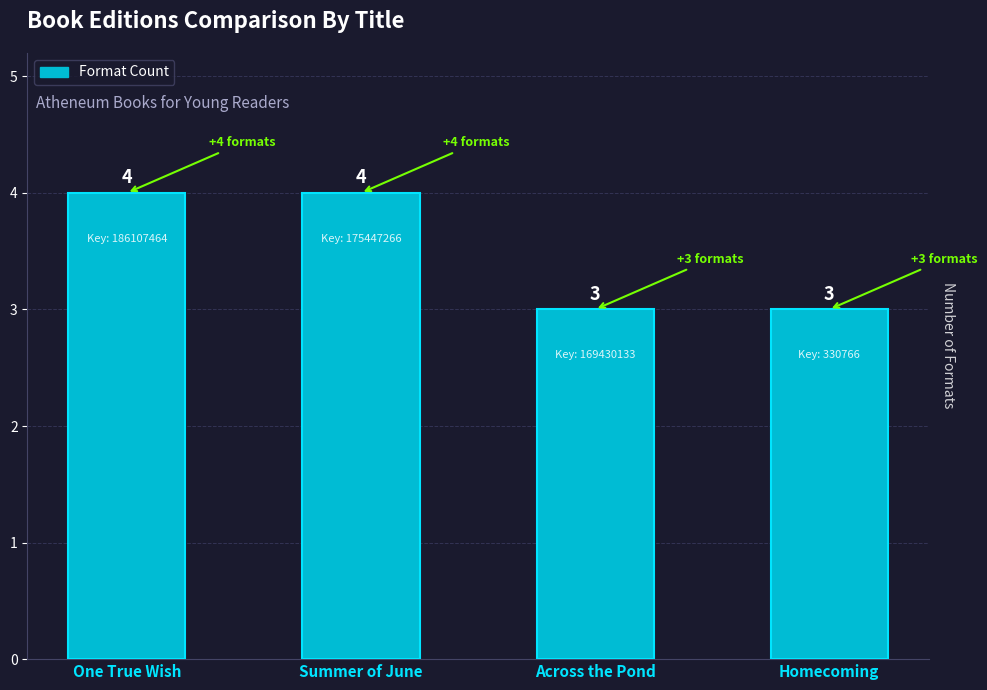

Does the chart contain any negative values?

No